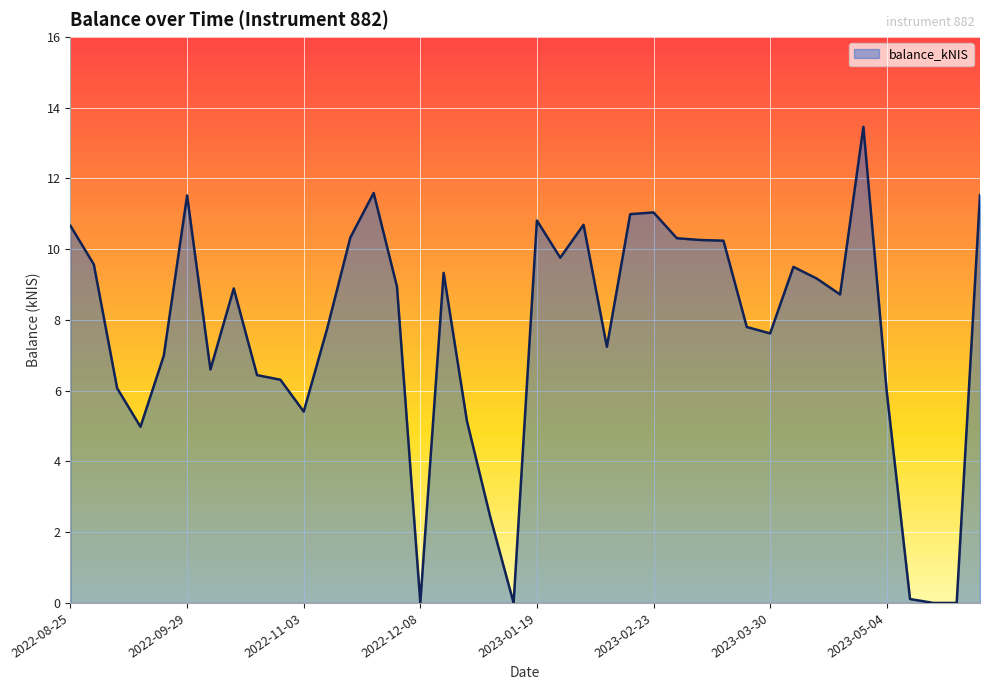

What is the maximum value shown in the chart?

13.5